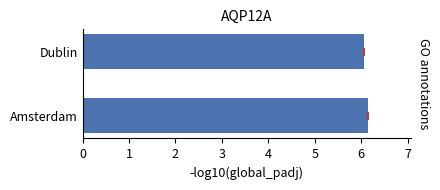

Does the chart contain stacked bars?

No